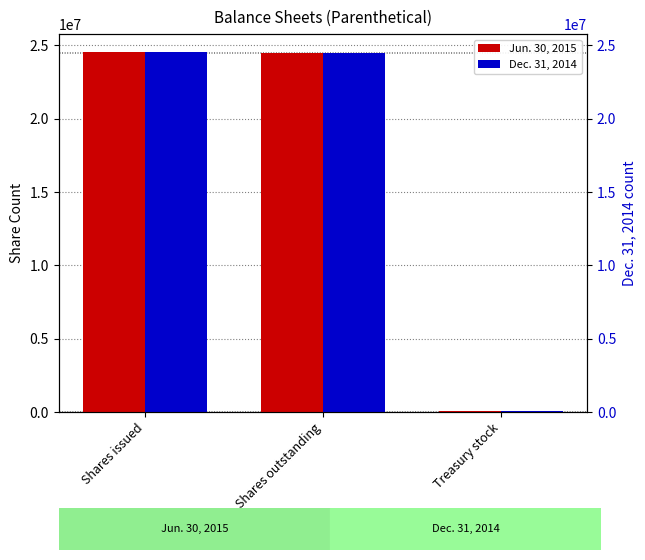

Reading right to left, extract all data points from this chart.

Jun. 30, 2015: Treasury stock=85011	Shares outstanding=24455380	Shares issued=24530391
Dec. 31, 2014: Treasury stock=85011	Shares outstanding=24455709	Shares issued=24540720